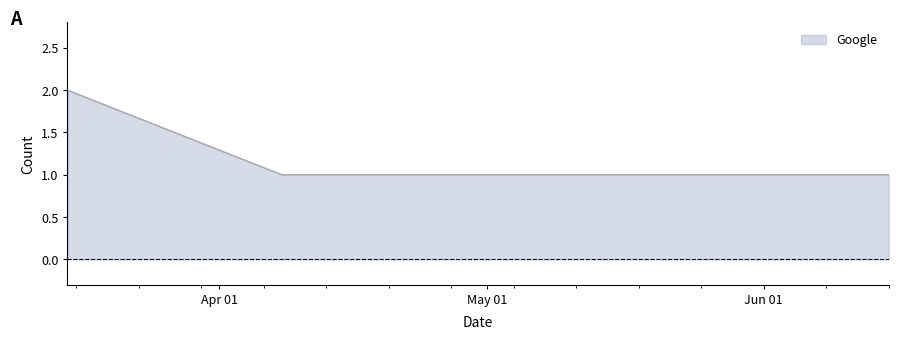

Does the chart display data point markers on the line(s)?

No